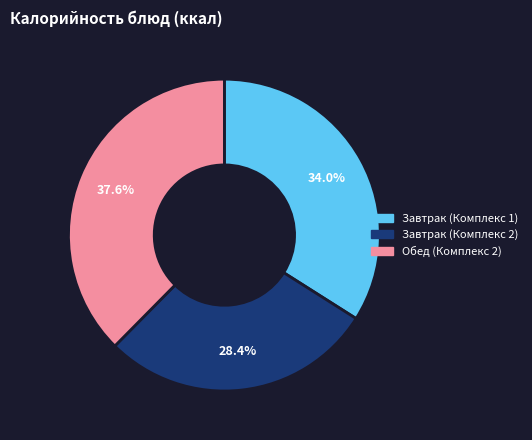

Which slice is the smallest?

Завтрак (Комплекс 2)